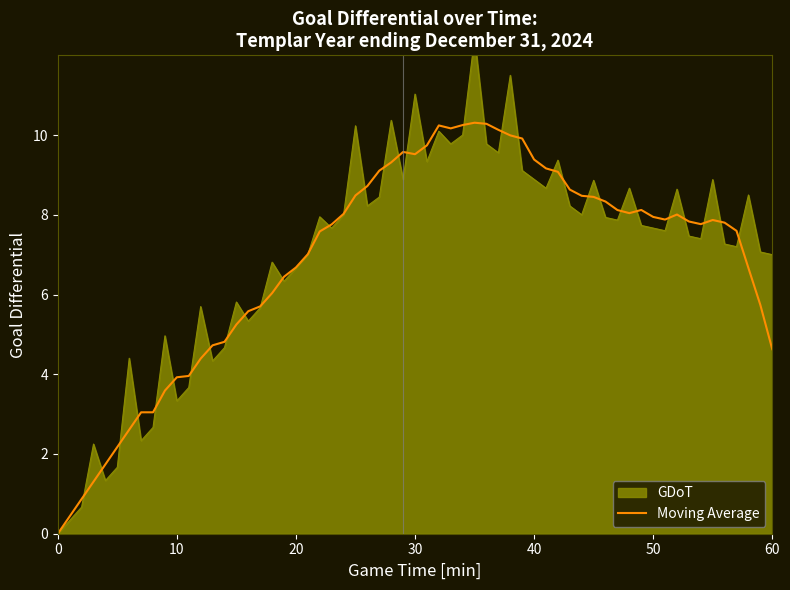

How many lines are shown in the chart?

2